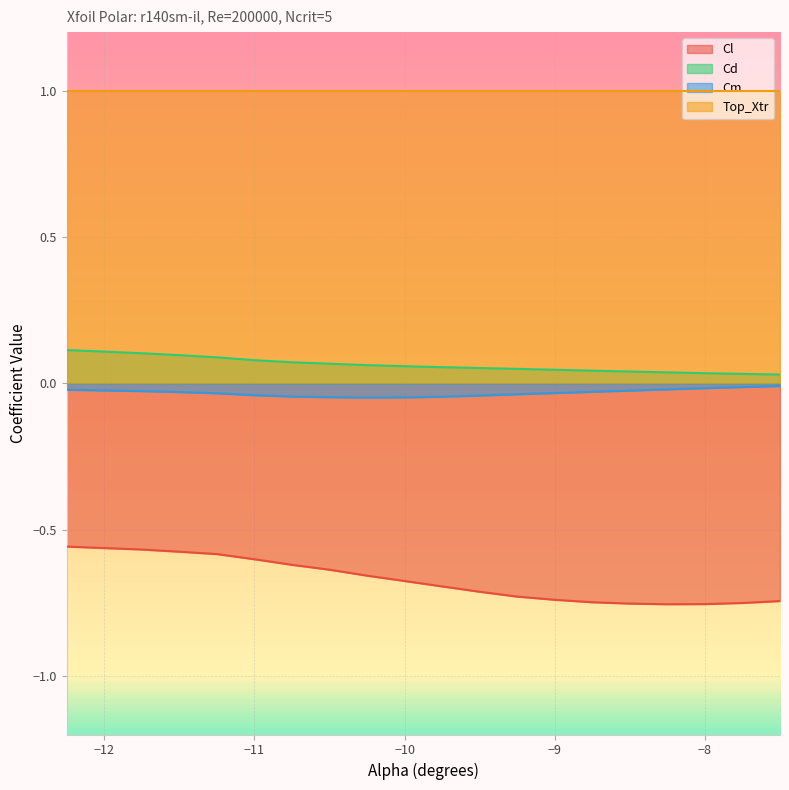

What is the difference between the second highest and second lowest values in the Cd series?

0.1